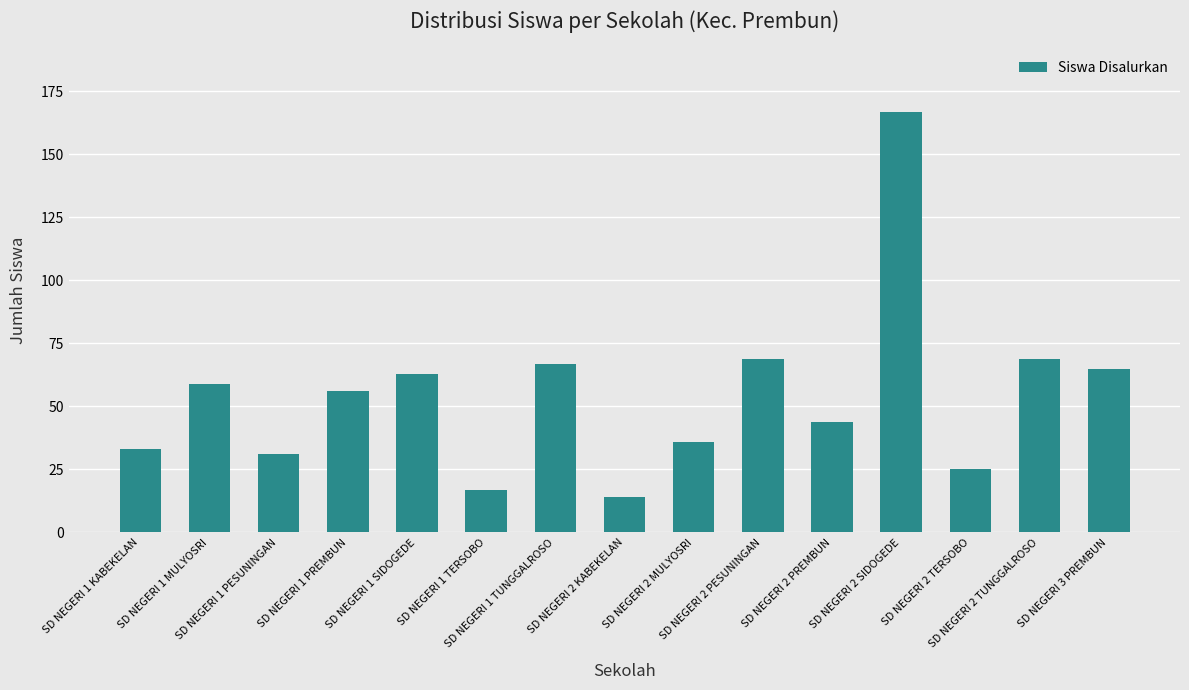

Reading right to left, what are all the values shown in this chart?

65	69	25	167	44	69	36	14	67	17	63	56	31	59	33